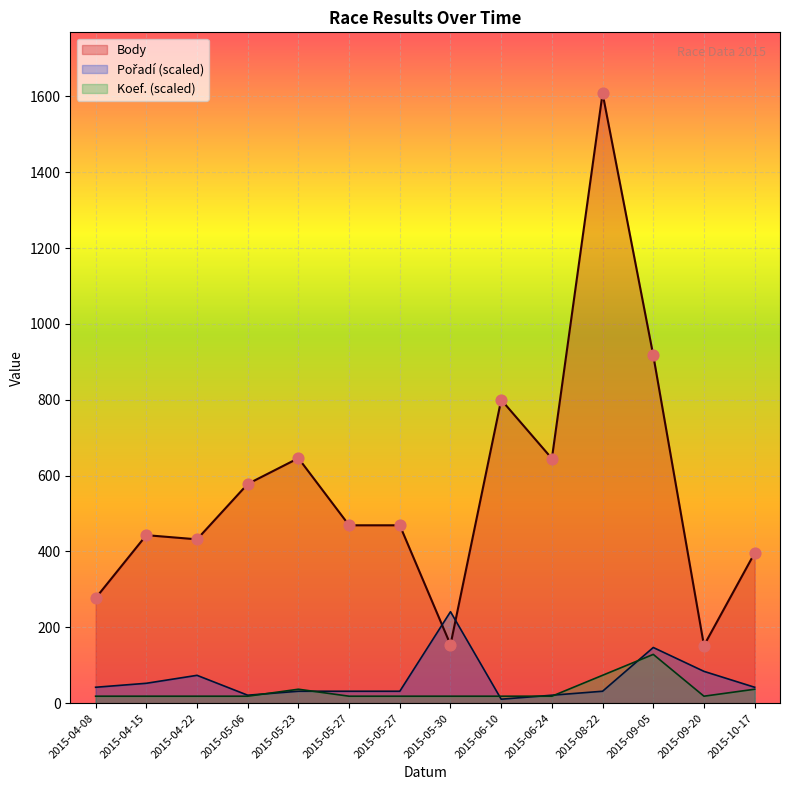

At which category is the sum across all series the highest?

2015-08-22